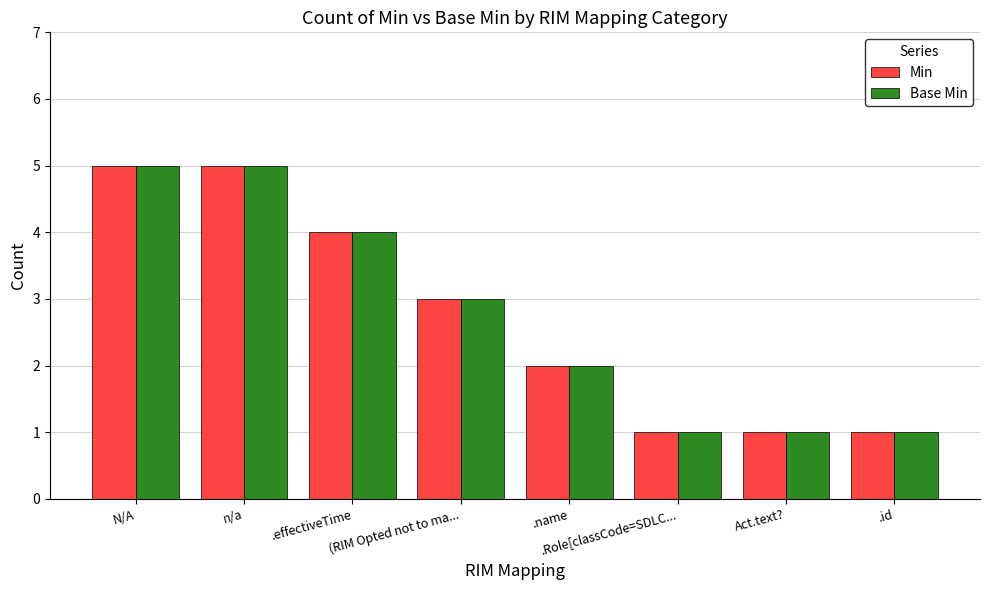

What are all the series names shown in the legend?

Min, Base Min